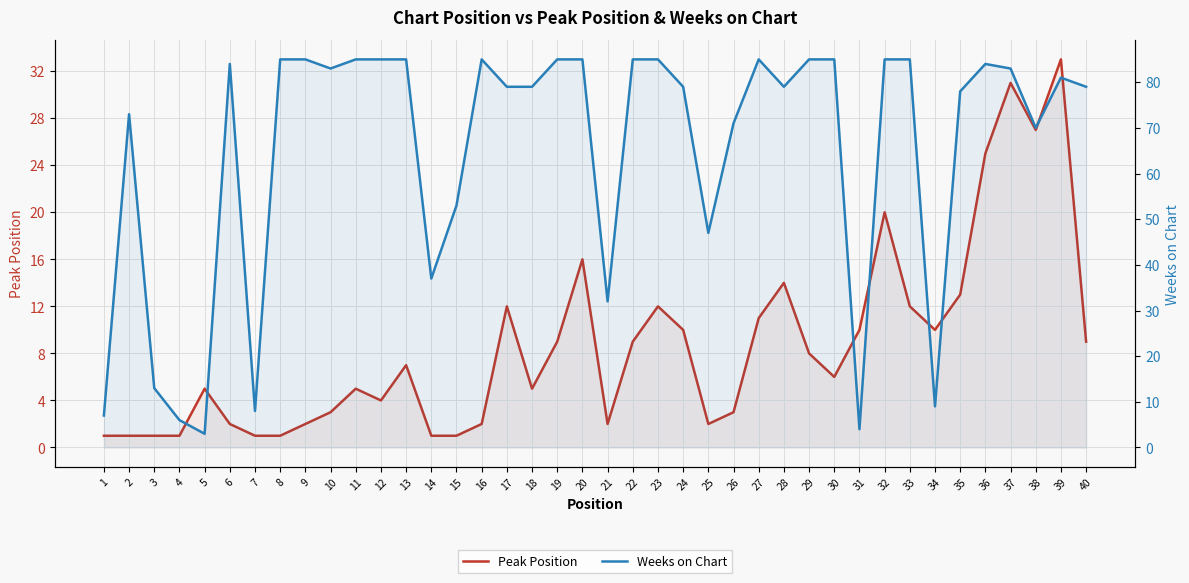

In Peak Position, how many points are lower than both neighbors (excluding endpoints)?

7